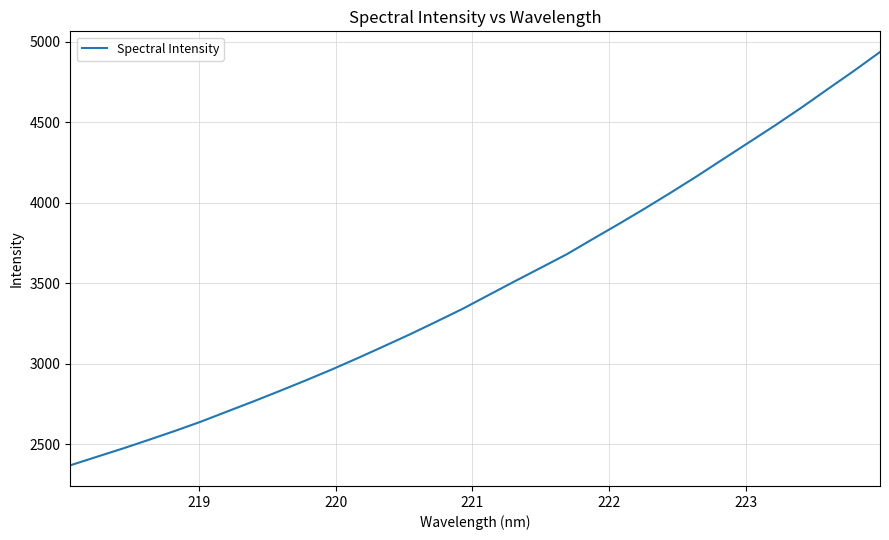

How many lines are shown in the chart?

1